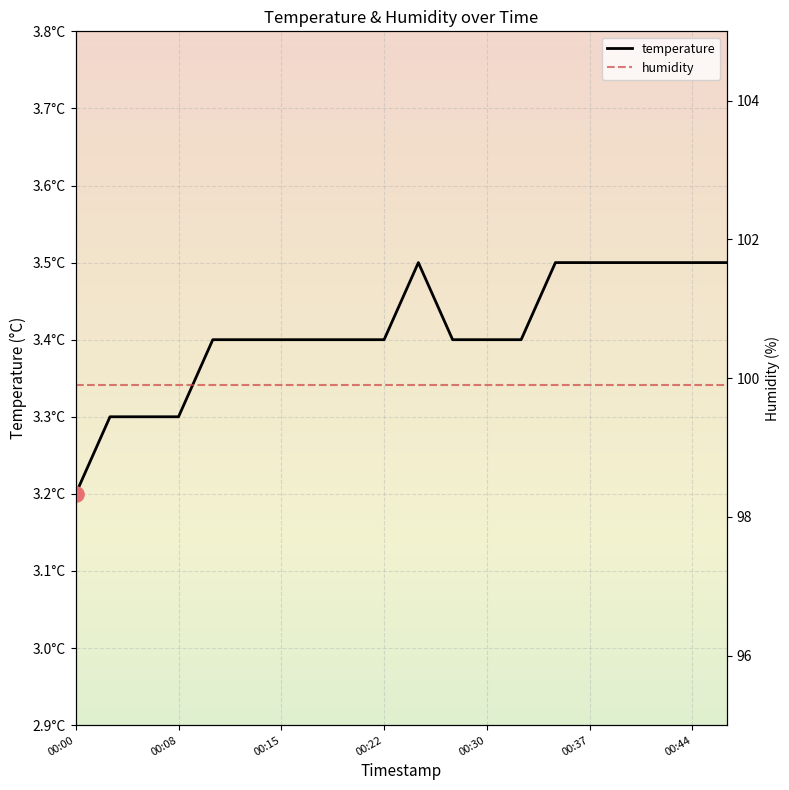

Which series has the widest spread of Y values?

temperature